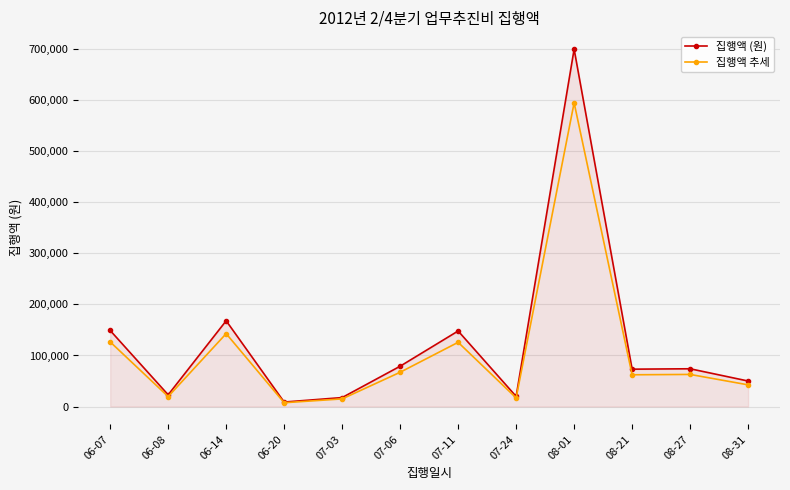

True or false: 집행액 추세 has a value of 125800 at 07-11.

True